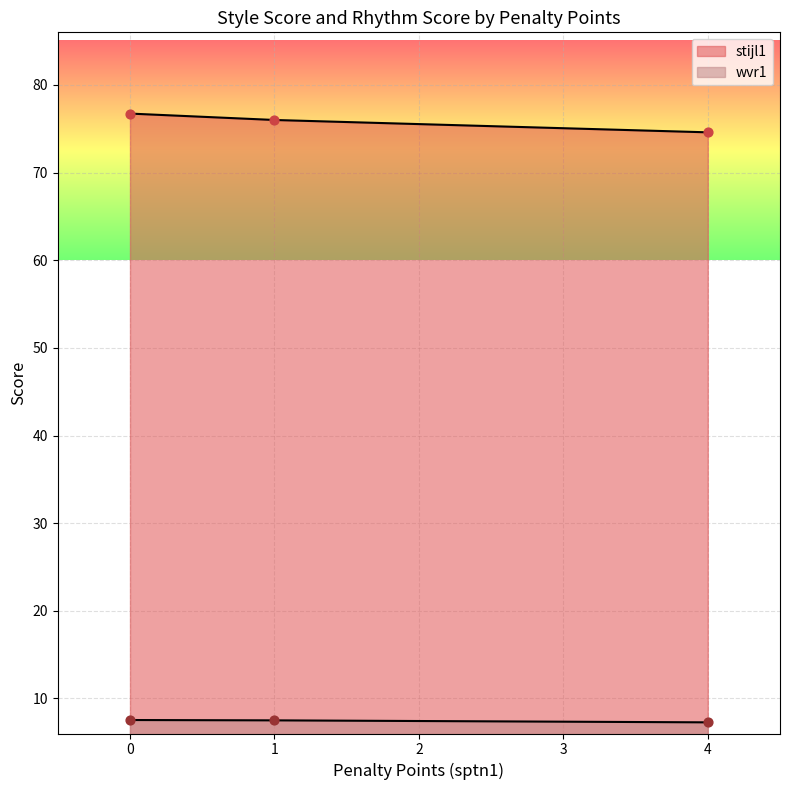

How many lines are shown in the chart?

2